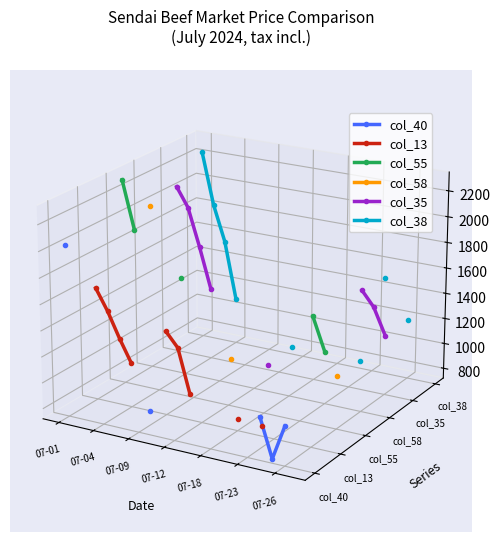

True or false: col_40 has more than 0 points higher than both neighbors.

False